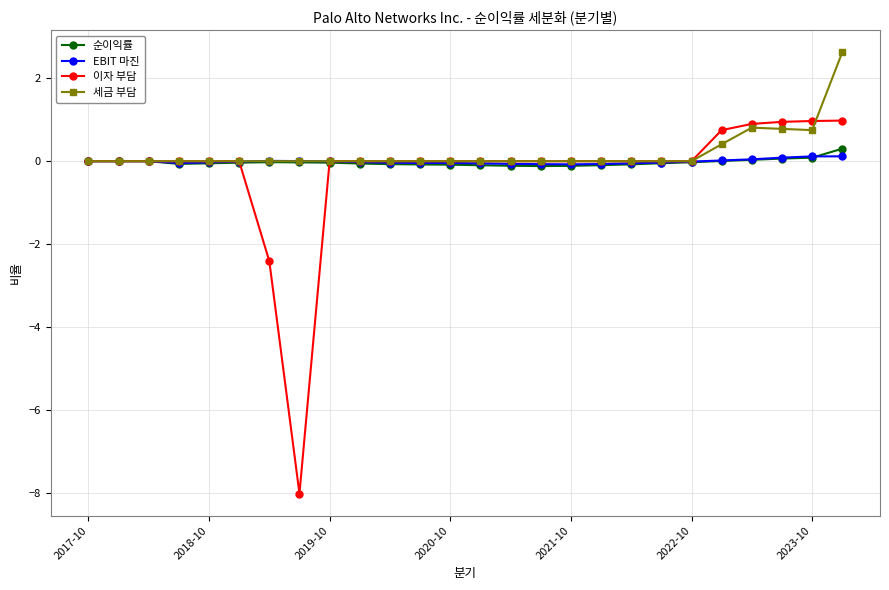

What is the maximum value shown in the chart?

2.6